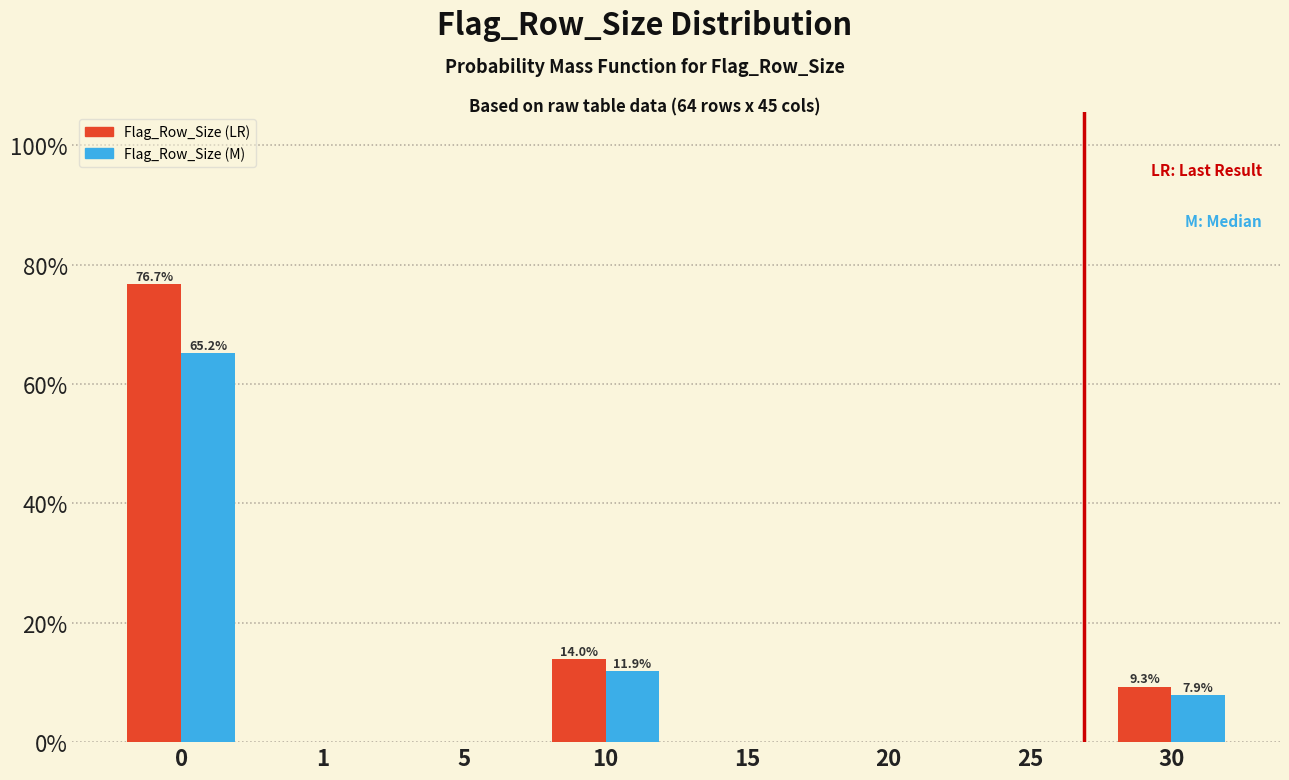

Reading right to left, transcribe all the data shown in this chart.

Flag_Row_Size (LR): 30=9.3	25=0.0	20=0.0	15=0.0	10=14.0	5=0.0	1=0.0	0=76.7
Flag_Row_Size (M): 30=7.9	25=0.0	20=0.0	15=0.0	10=11.9	5=0.0	1=0.0	0=65.2